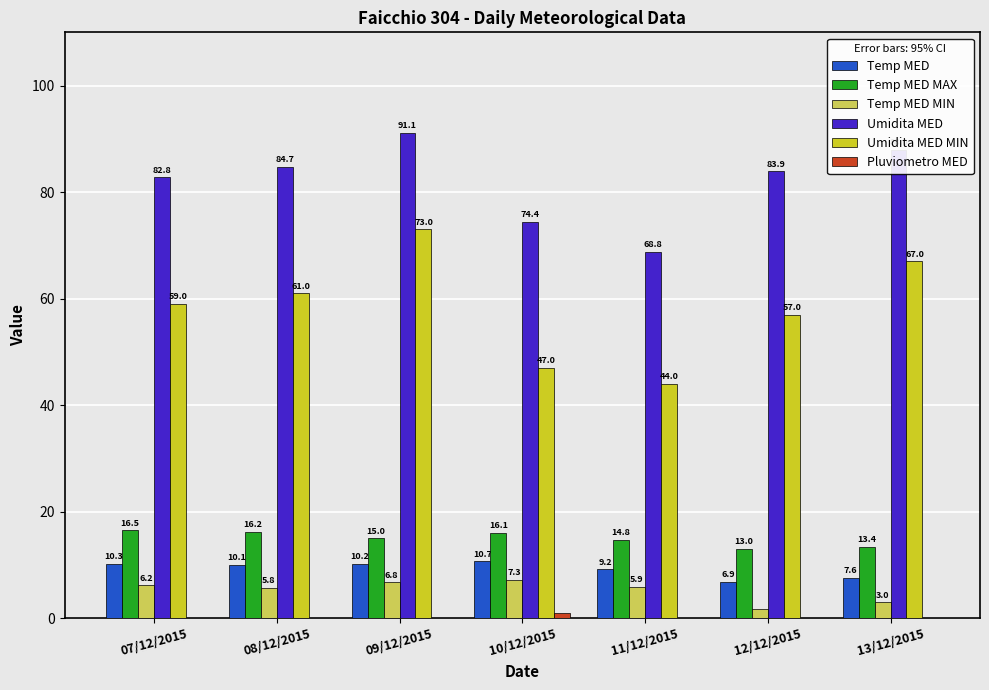

Is it true that Umidita MED MIN equals 39.3 at 13/12/2015?

False